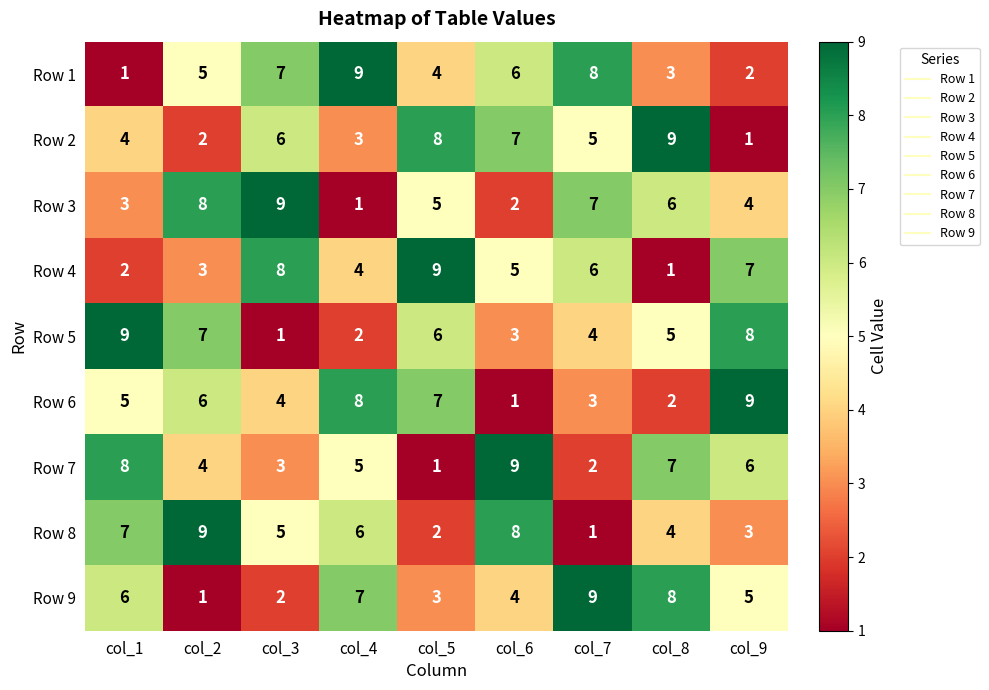

The Row 2 series shows 7 at col_6. True or false?

True